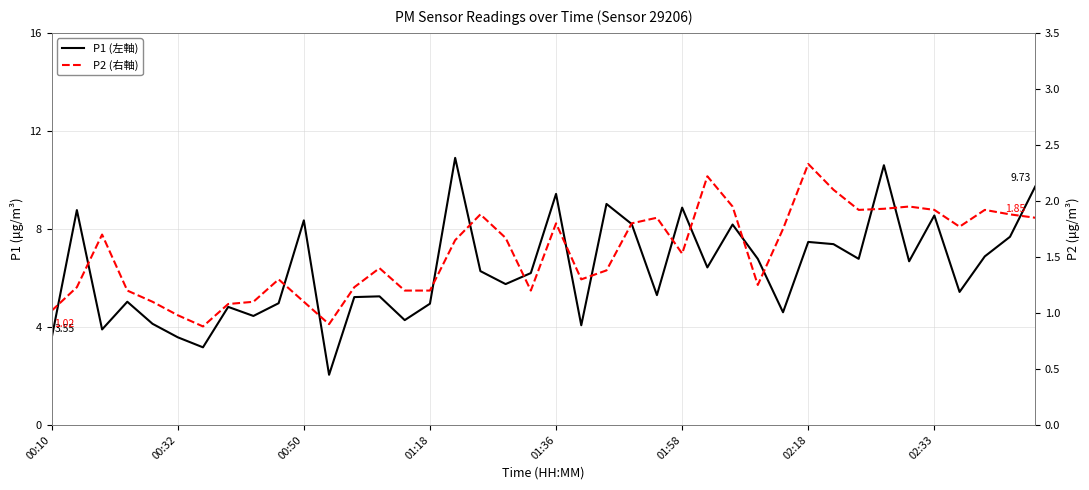

Which series has the largest total across all categories?

P1 (左軸)